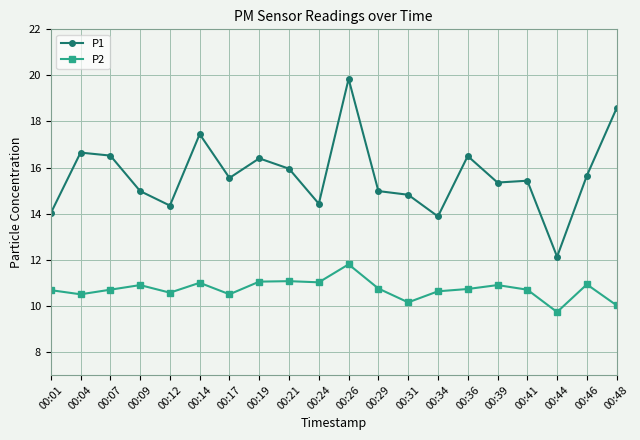

What is the difference between the second highest and second lowest values in the P1 series?

4.7